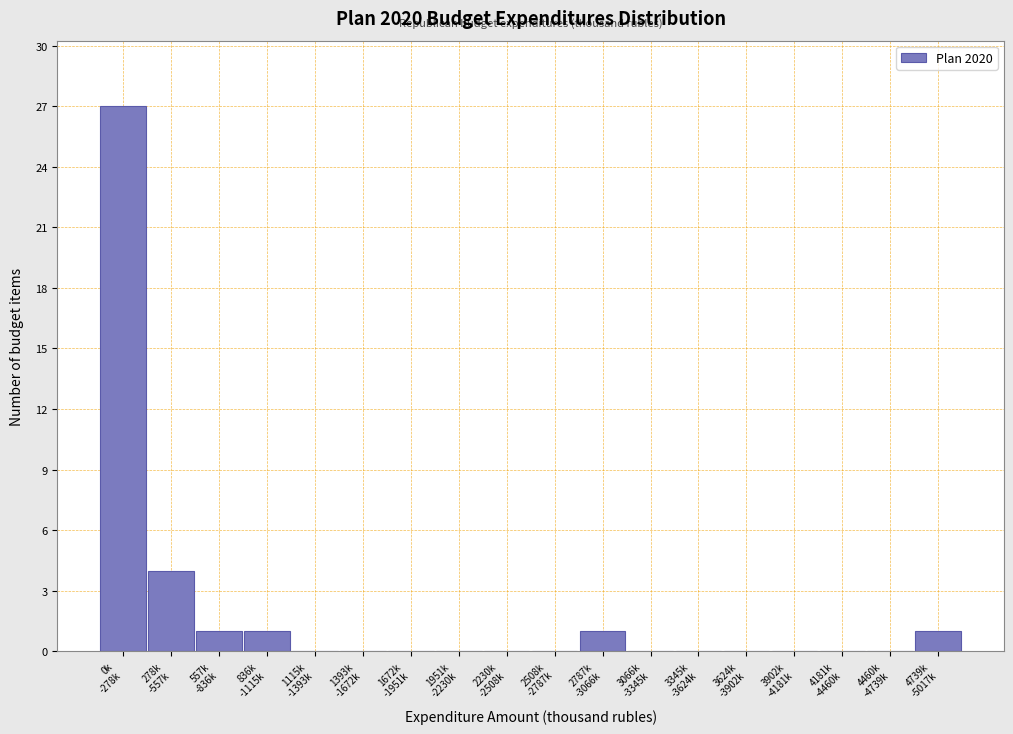

What is the sum of all values?

35